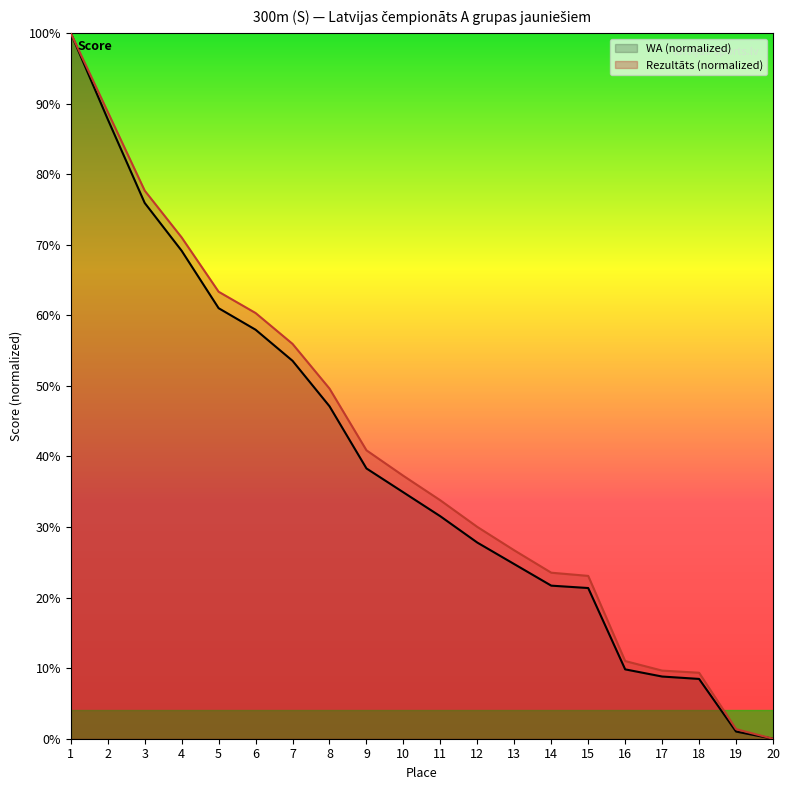

True or false: Rezultāts has more than 1 points higher than both neighbors.

False